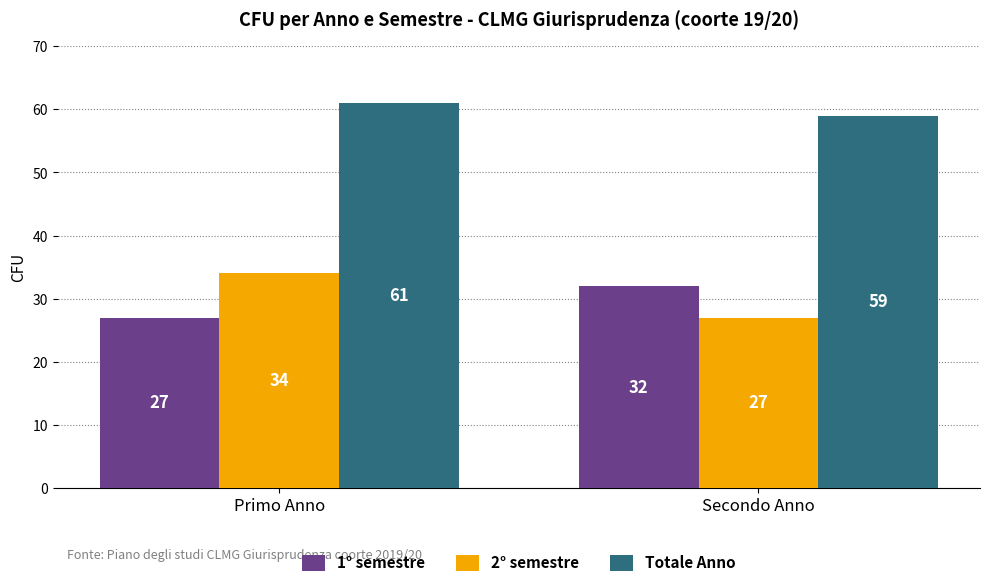

Is the value of 2° semestre at Primo Anno greater than the value of Totale Anno at Primo Anno?

No